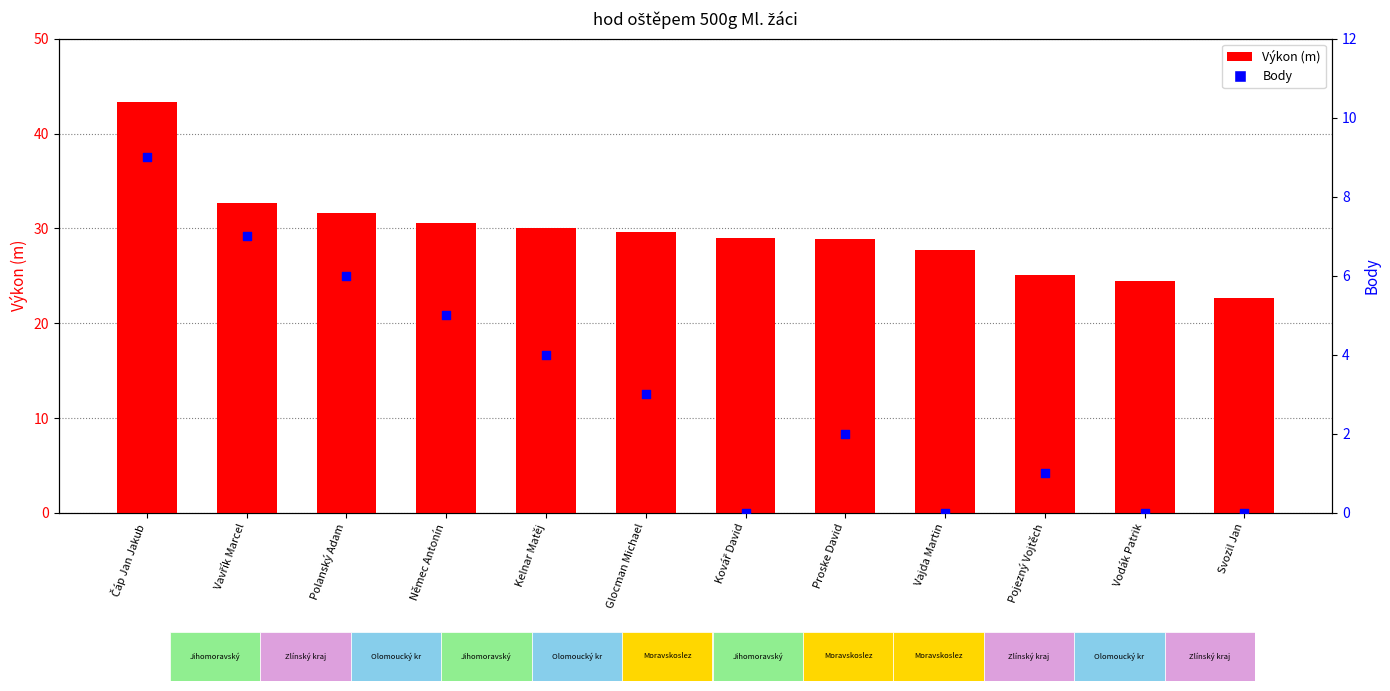

At which category is the sum across all series the highest?

Čáp Jan Jakub